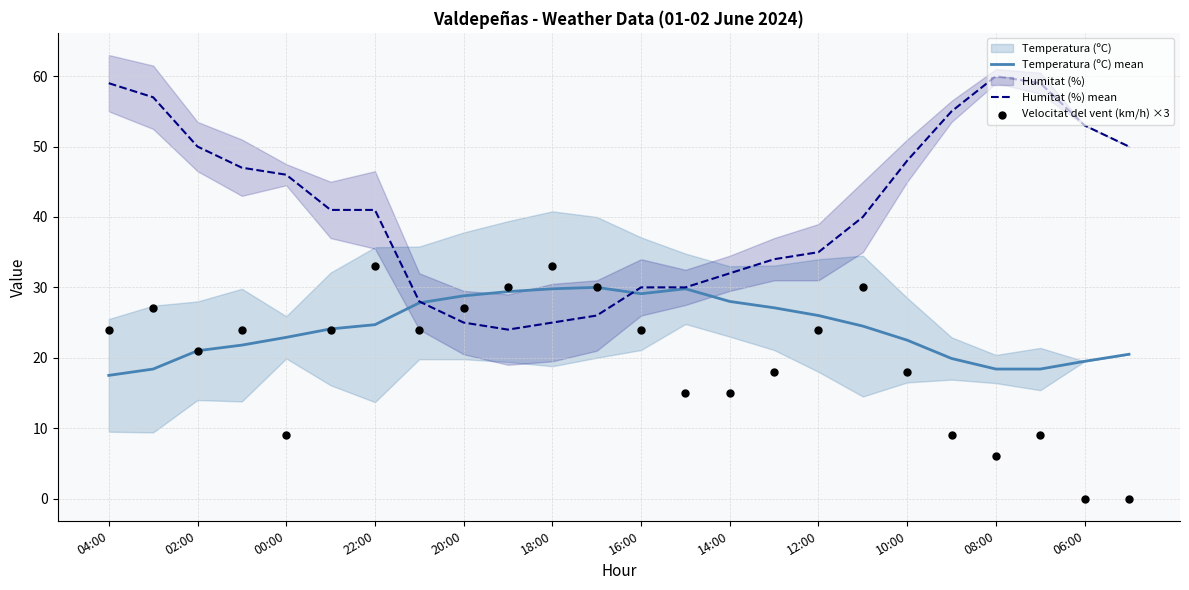

Is the value of Velocitat del vent (km/h) ×3 at 23 greater than the value of Temperatura (ºC) mean at 19?

No